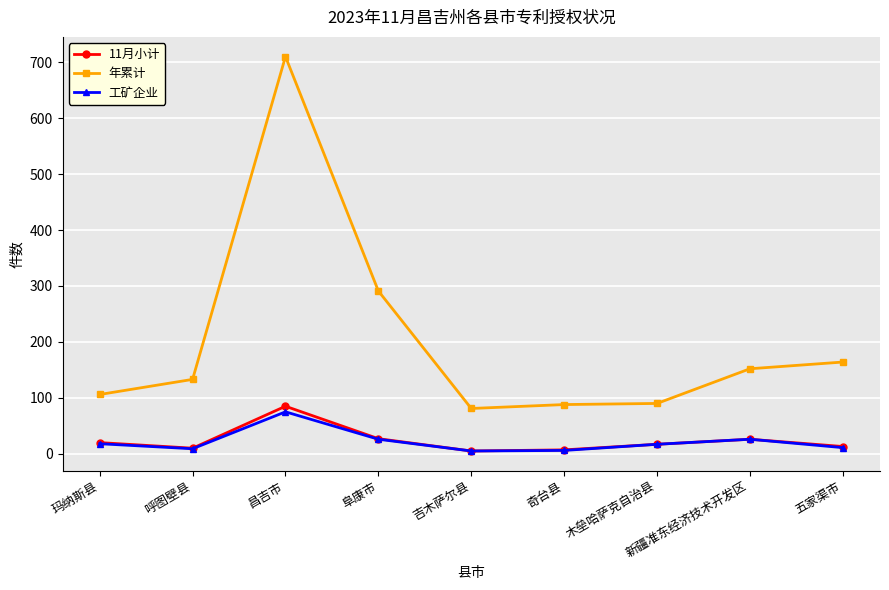

True or false: 年累计 and 工矿企业 cross at least once.

False